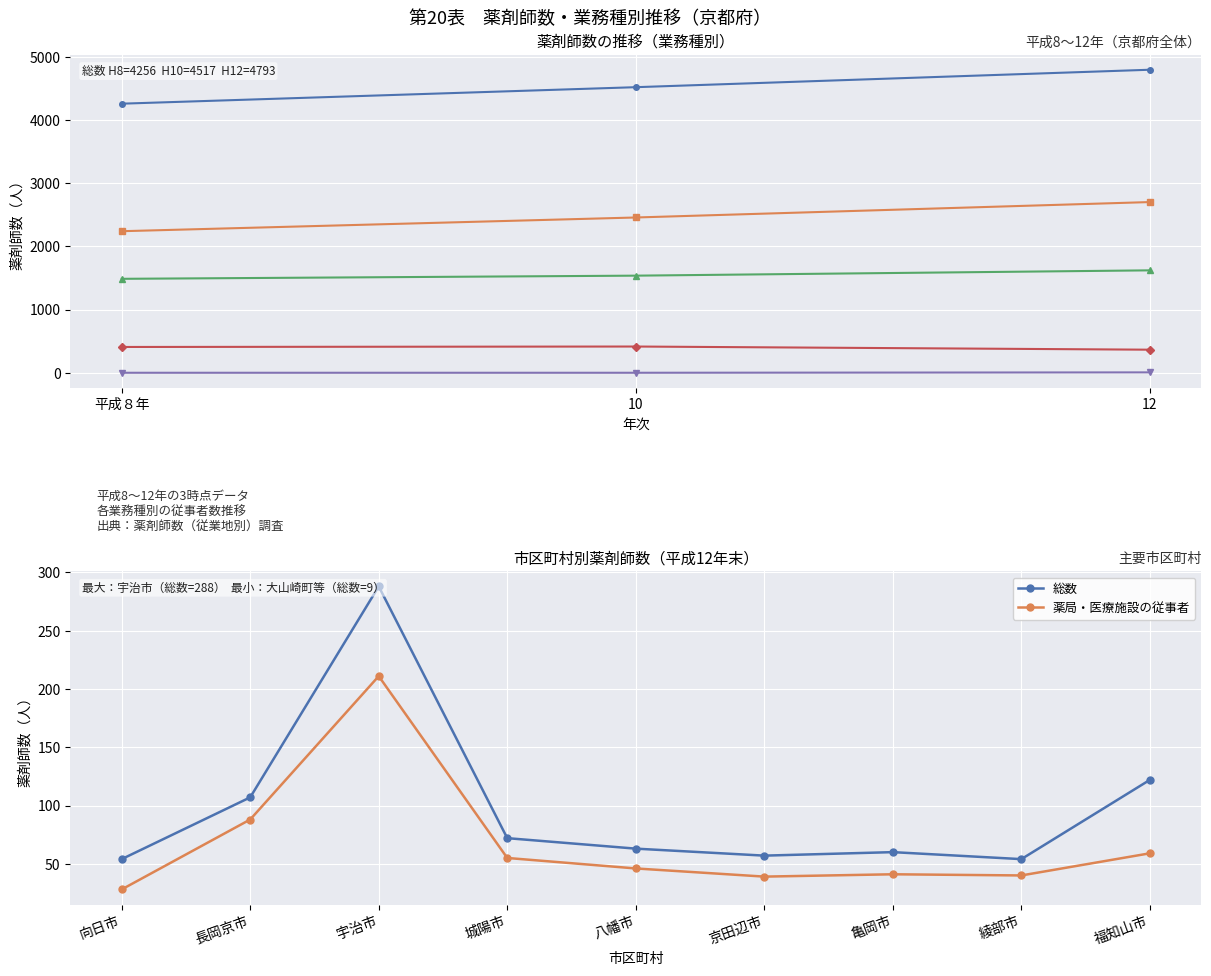

How many categories are shown in the chart?

3